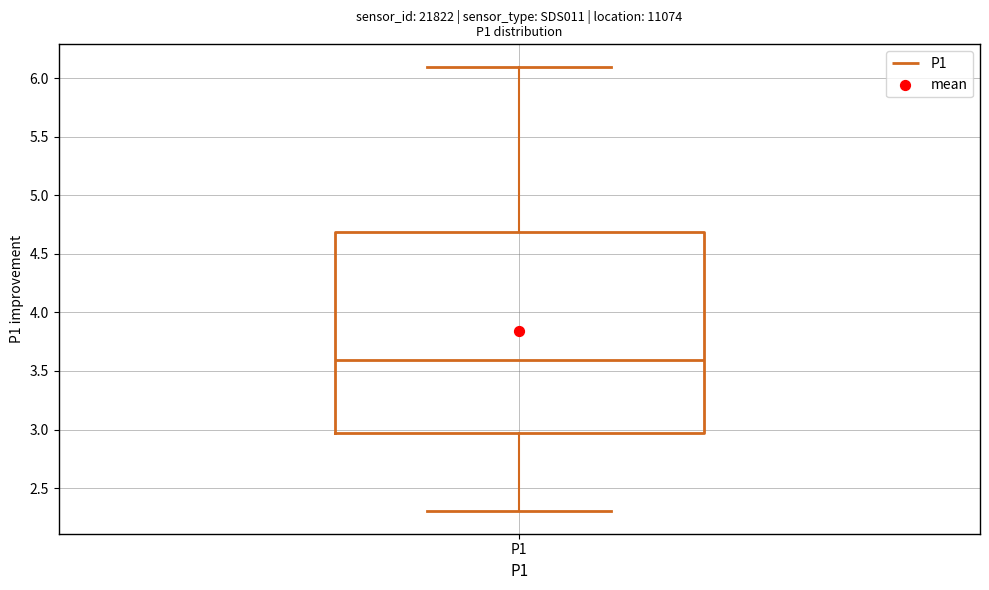

Read this box plot against the y-axis: the position of the median line, the range covered by the box, and the ends of both whiskers. The values are not printed on the chart, so give them approximately, as read against the axis.

median 3.60, box 2.95 to 4.70, whiskers 2.30 to 6.10